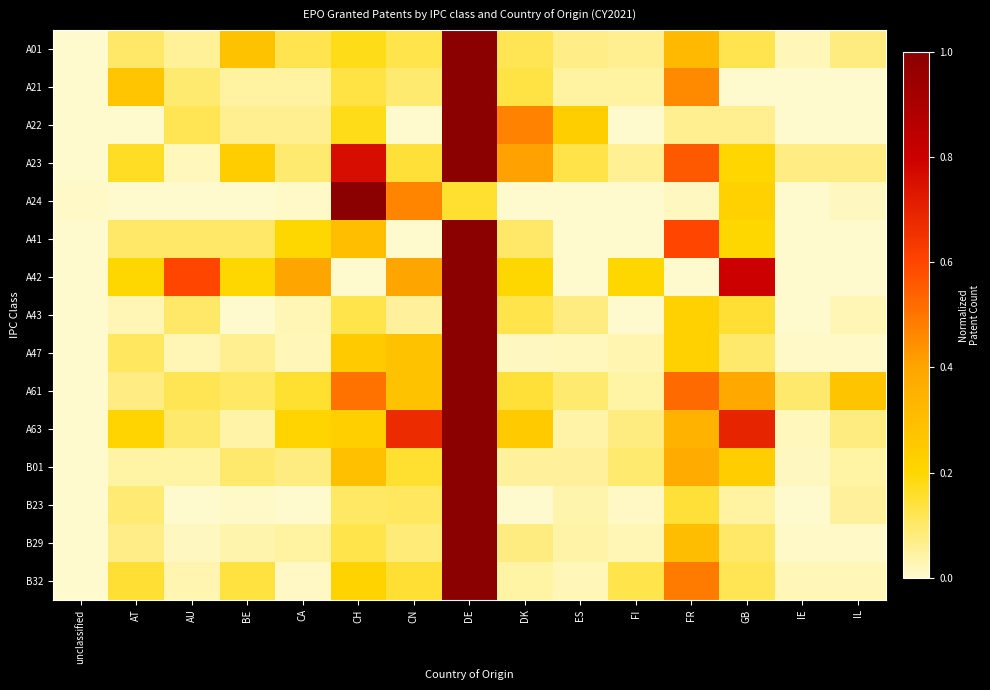

Count the number of data series in this chart.

15